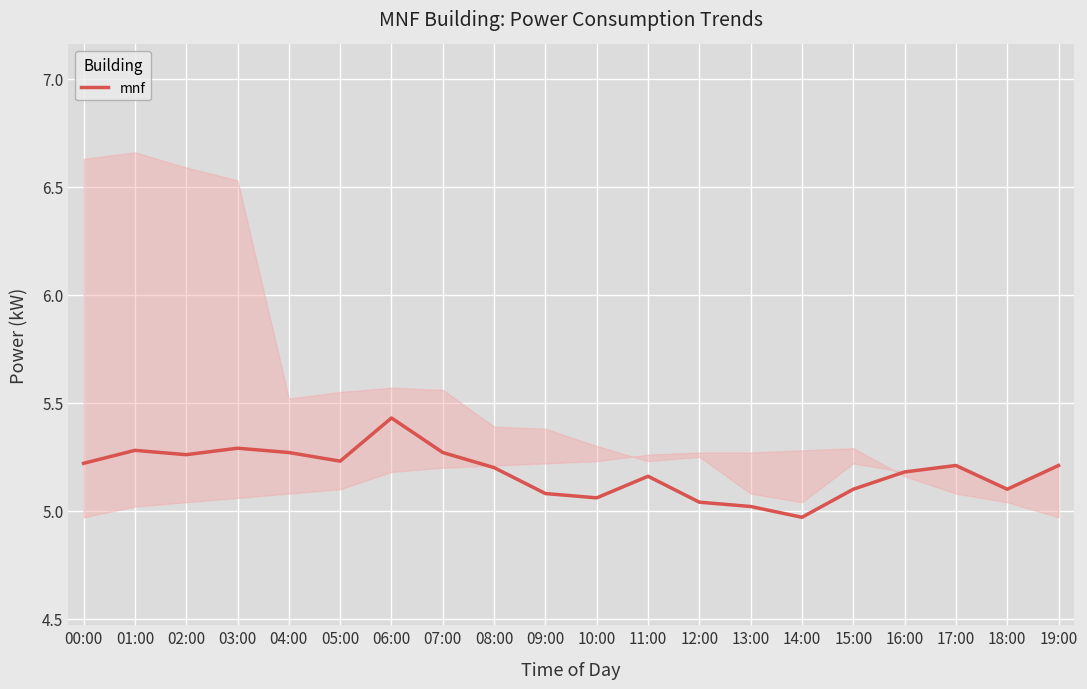

How many interior local peaks (higher than both neighbors) does the data have?

5